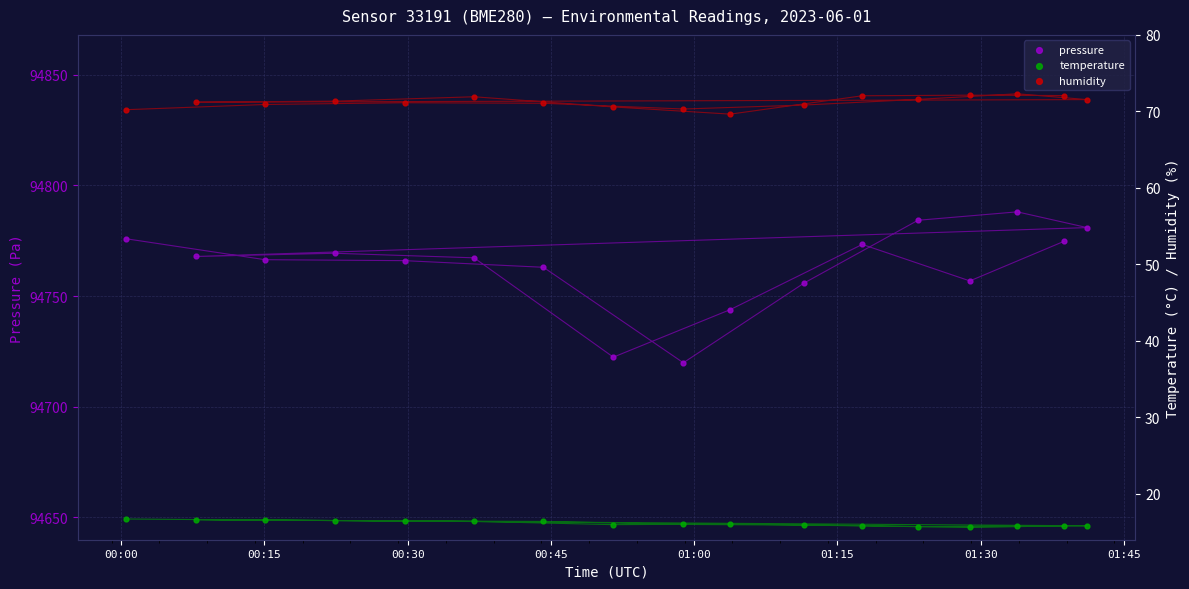

What are all the series names shown in the legend?

pressure, temperature, humidity